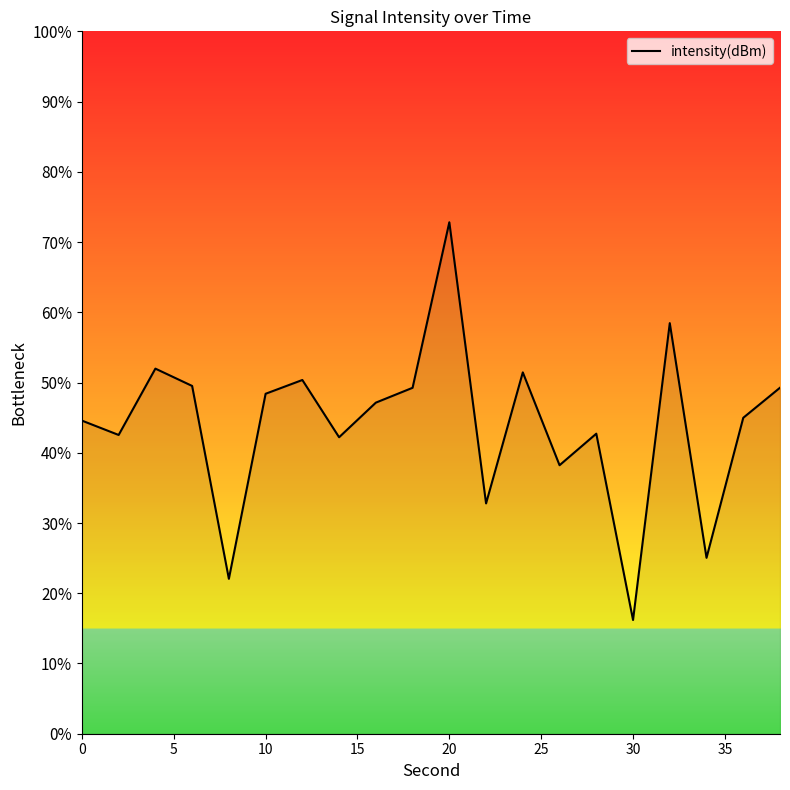

What is the difference between the maximum and minimum values?

56.6